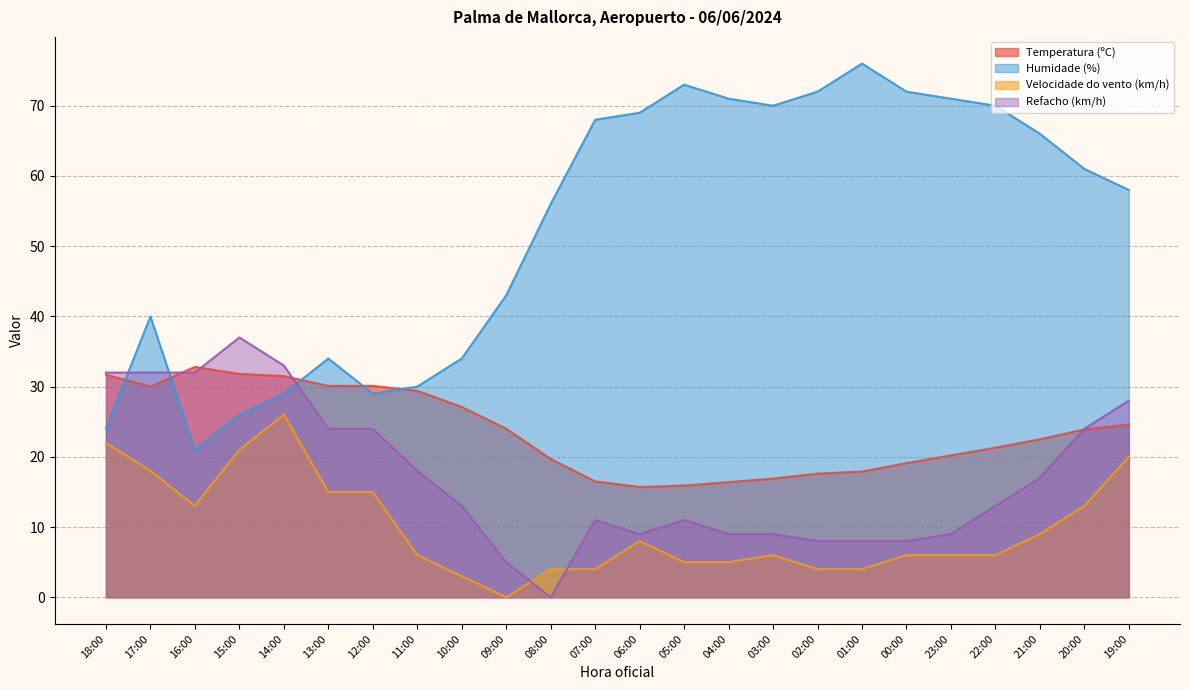

Where is the first local maximum for Velocidade do vento (km/h)?

14:00